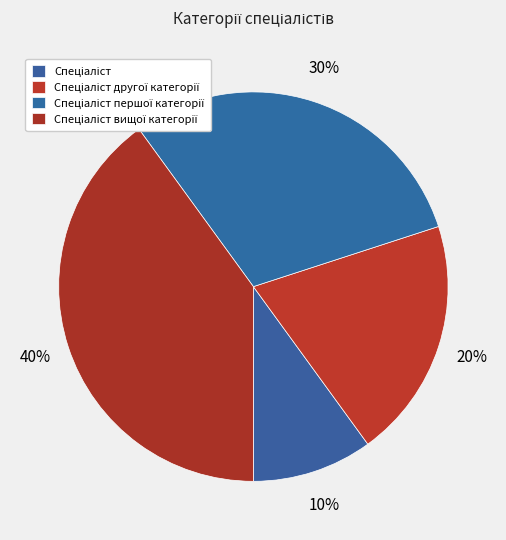

To the nearest percent, what is the average slice percentage?

25%